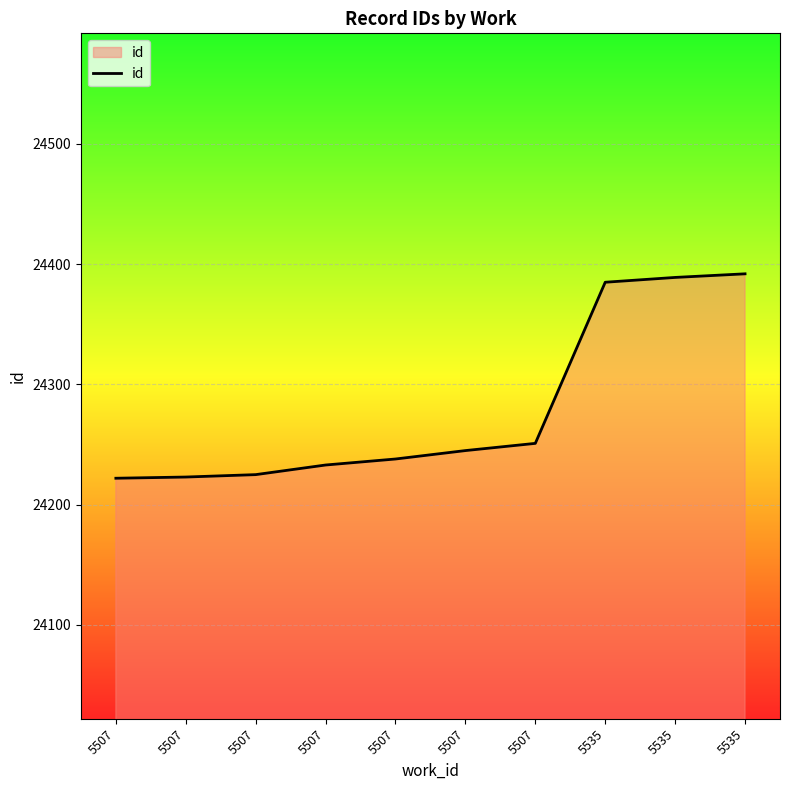

What value does the data have at 5507, to the nearest 10?

24240